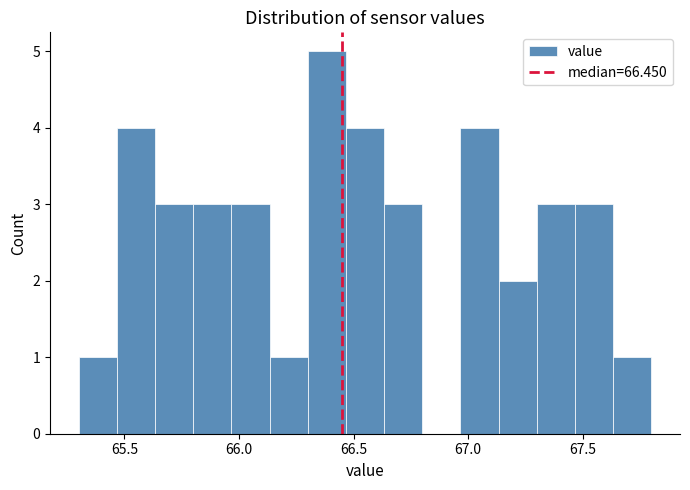

Read against the x-axis, roughly where is the centre of the tallest bar?

66.40